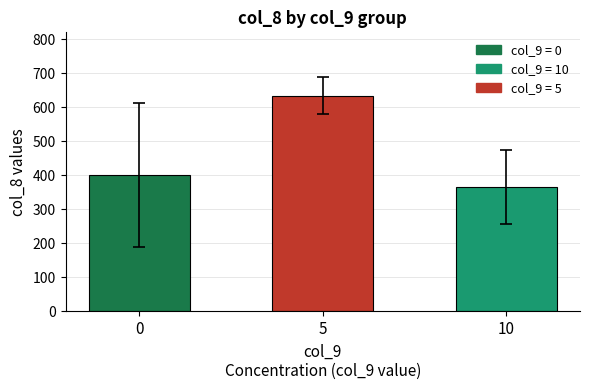

What is the sum of the values at 0 and 5?

1033.3